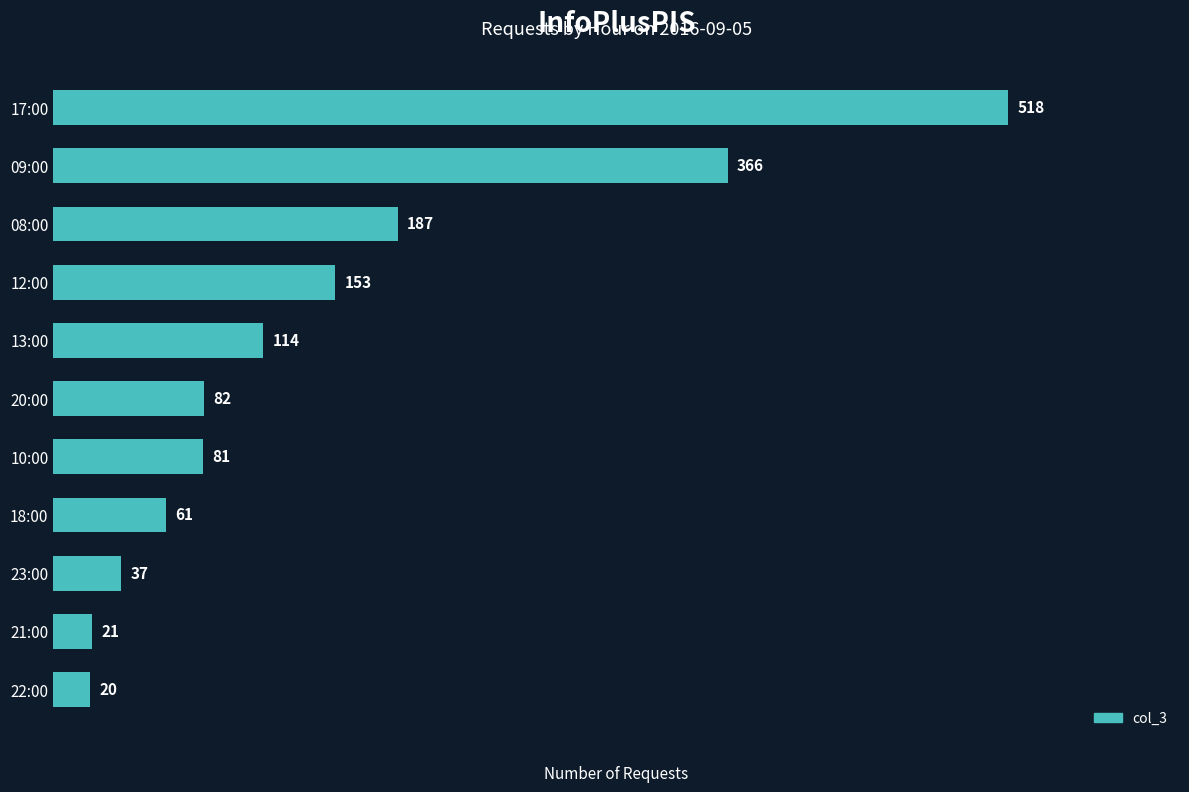

What is the difference between the maximum and minimum values?

498